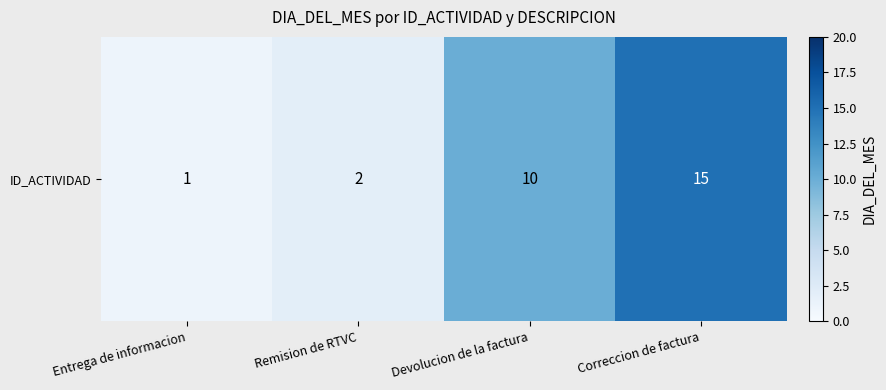

Reading left to right, transcribe all the data shown in this chart.

Entrega de informacion=1	Remision de RTVC=2	Devolucion de la factura=10	Correccion de factura=15